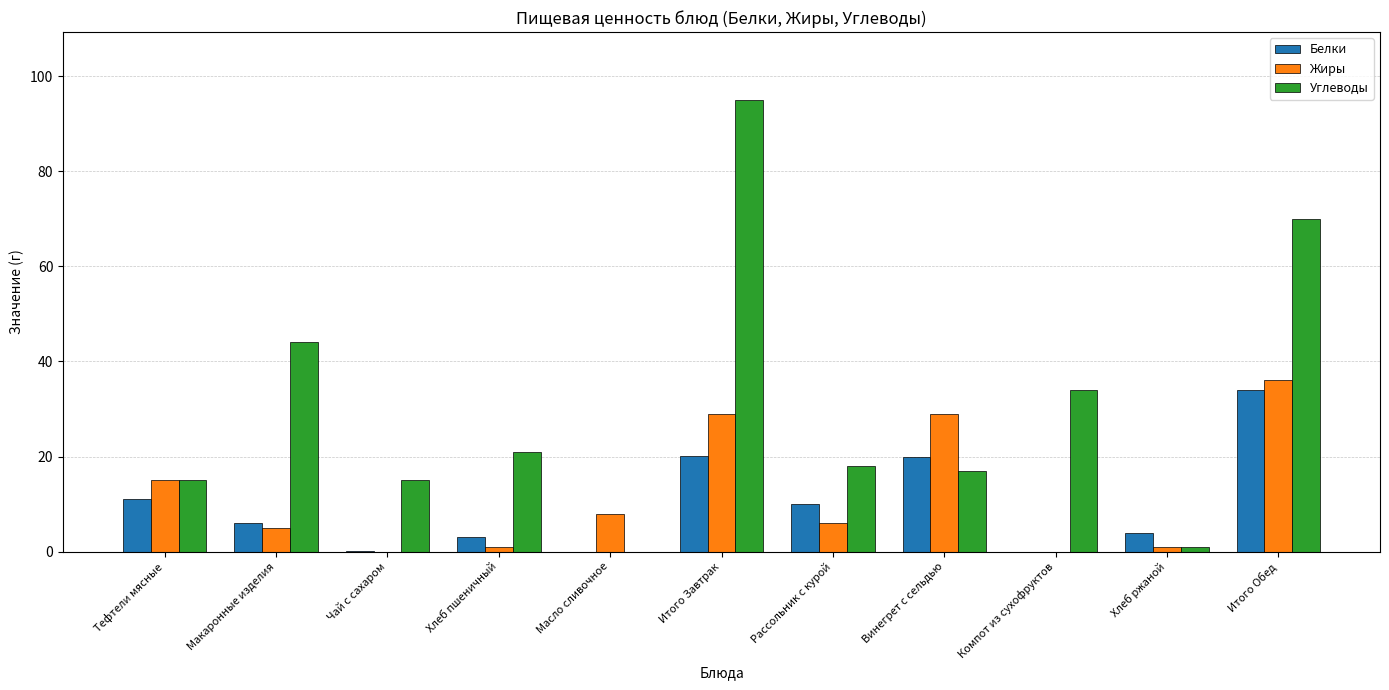

Count the number of data series in this chart.

3